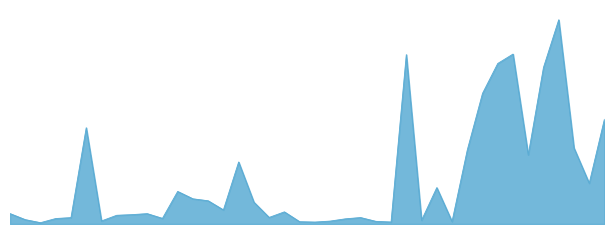

Is this an area chart (filled region under the line)?

Yes